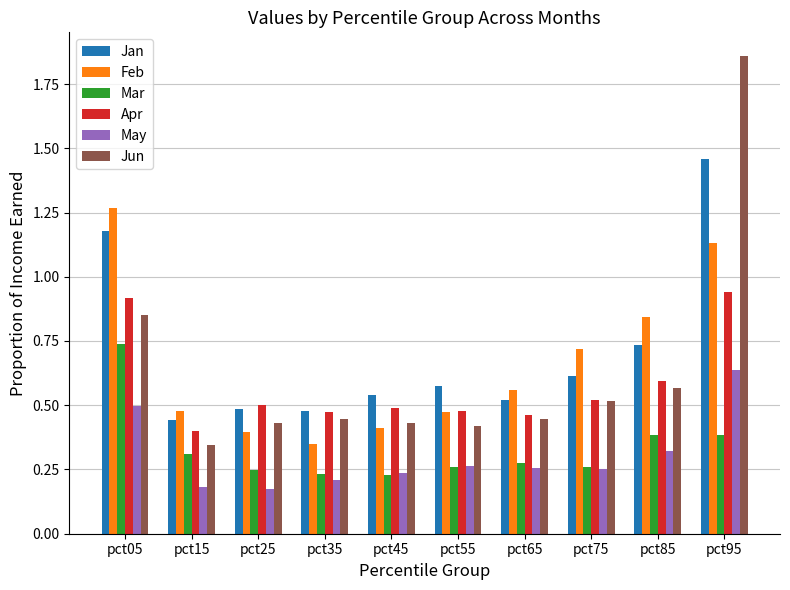

Which category has the lowest value in the Jun series?

pct15